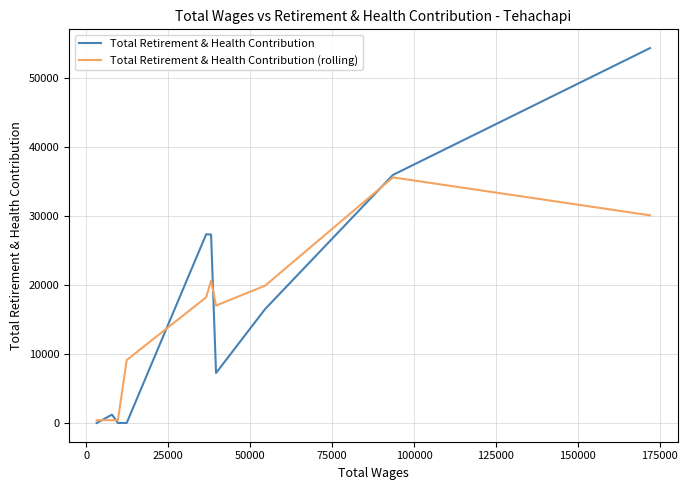

True or false: Total Retirement & Health Contribution and Total Retirement & Health Contribution (rolling) cross at least once.

True